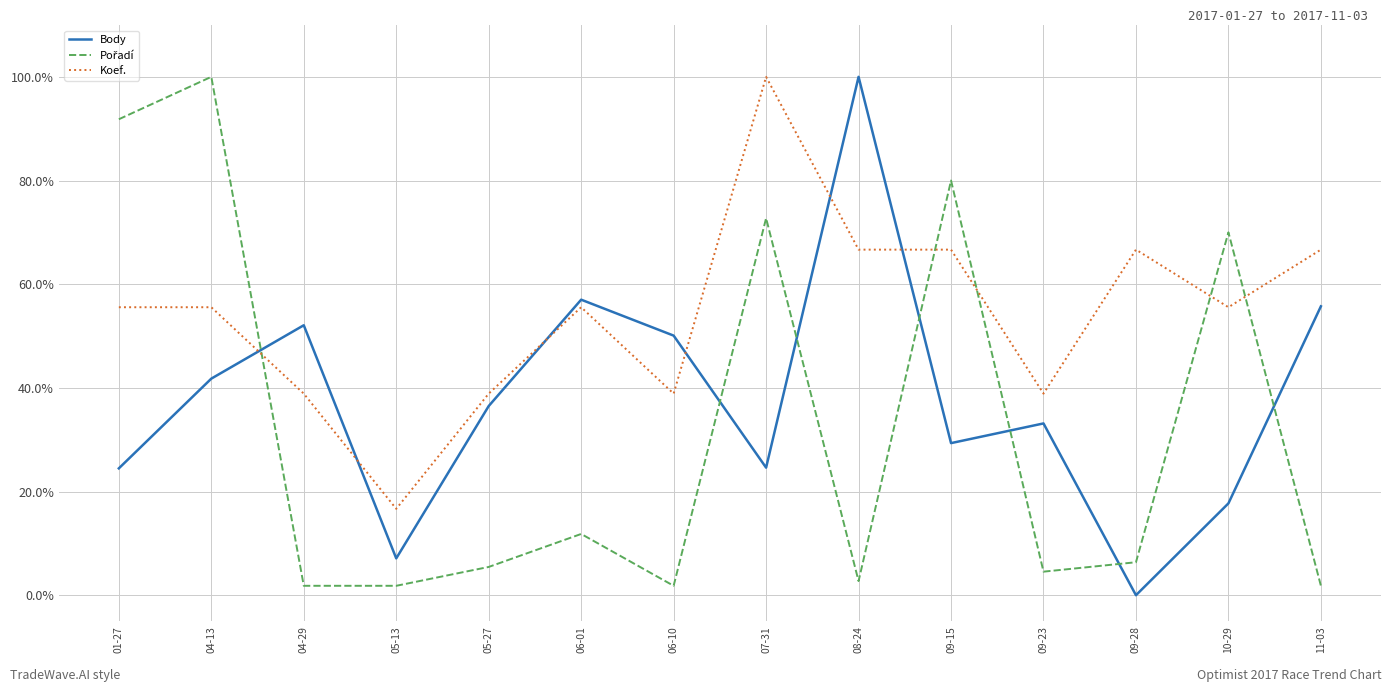

What is the difference between the highest and lowest values at 06-01?

45.2